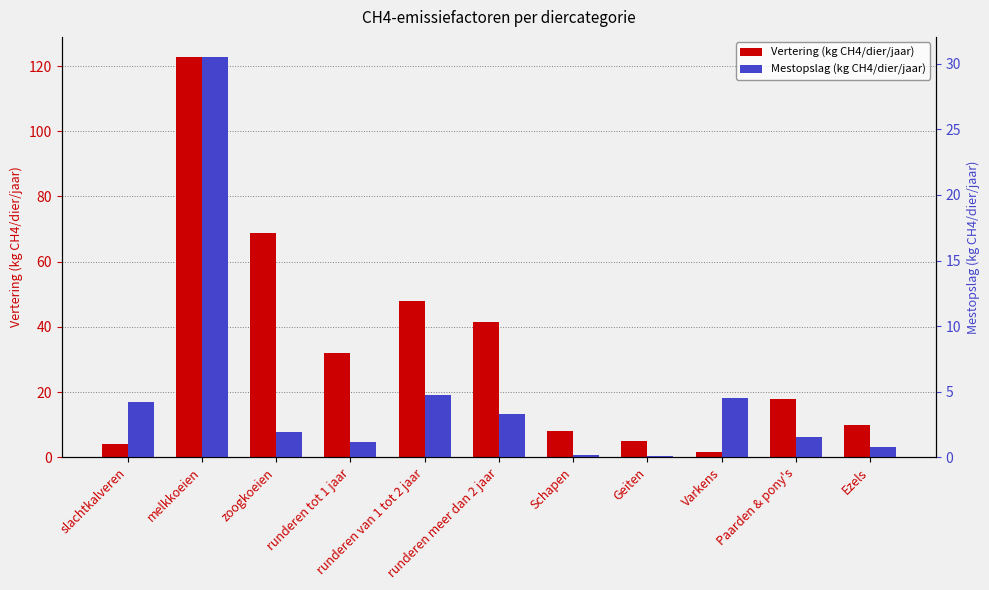

What are all the series names shown in the legend?

Vertering (kg CH4/dier/jaar), Mestopslag (kg CH4/dier/jaar)